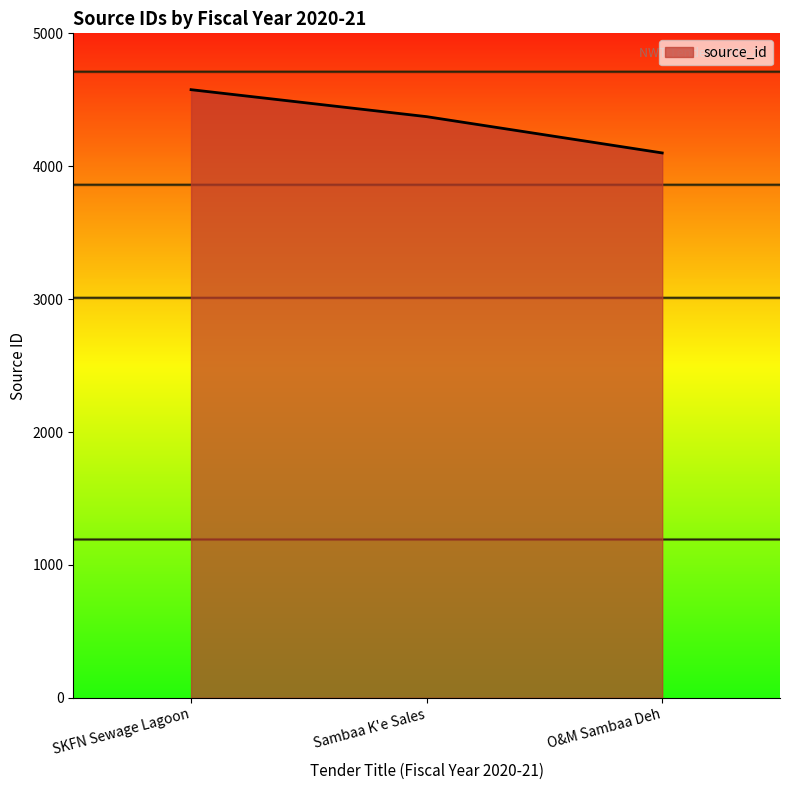

The value at Sambaa K'e Sales is 5762. True or false?

False